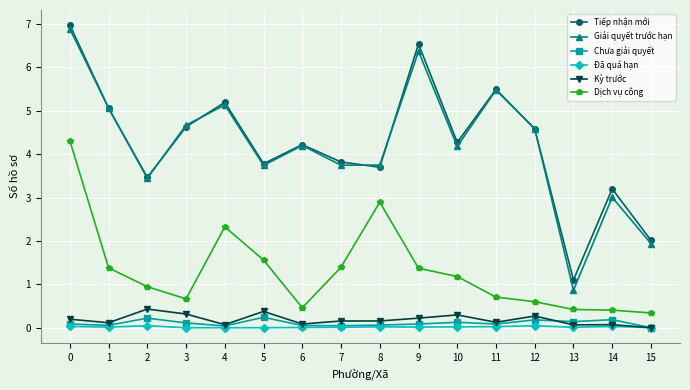

True or false: Đã quá hạn and Tiếp nhận mới cross at least once.

False